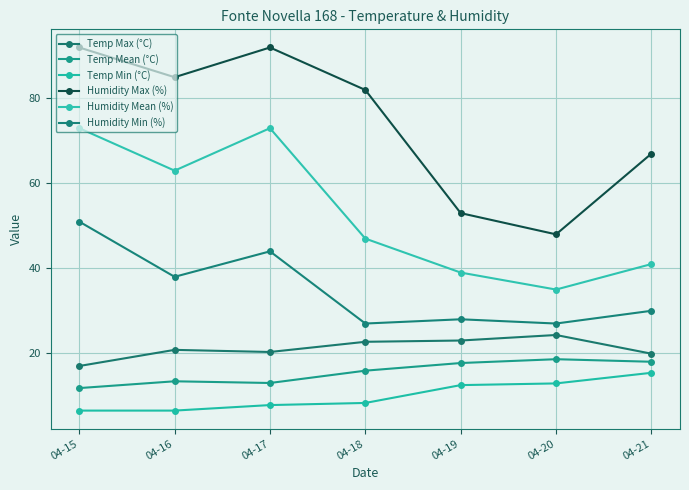

How many lines are shown in the chart?

6